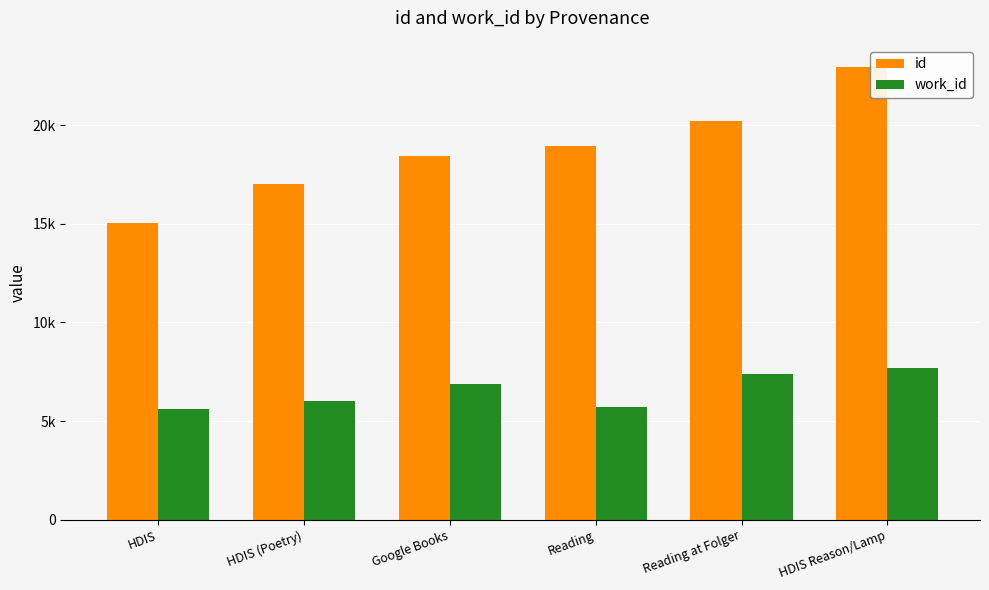

What is the value of the work_id bar at the 4th from the left?

5687.0